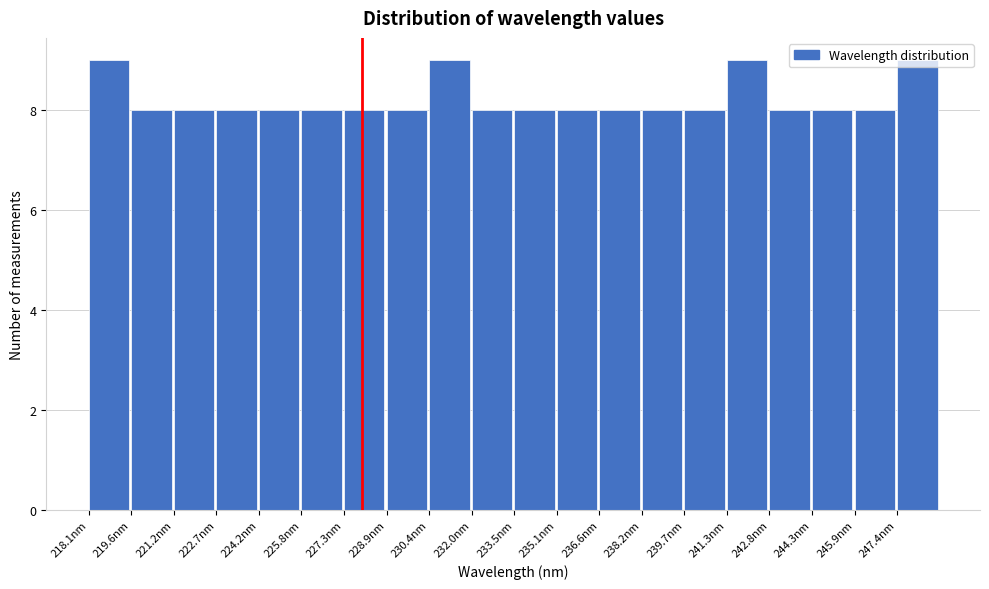

Reading left to right, transcribe this chart: for each bar, give the range it covers on the x-axis and its height. Neither the bar edges nor the heights are printed on the chart, so give them approximately, as read against the axes.

218.0 to 219.6: 9
219.6 to 221.2: 8
221.2 to 222.6: 8
222.6 to 224.2: 8
224.2 to 225.8: 8
225.8 to 227.4: 8
227.4 to 228.8: 8
228.8 to 230.4: 8
230.4 to 232.0: 9
232.0 to 233.6: 8
233.6 to 235.0: 8
235.0 to 236.6: 8
236.6 to 238.2: 8
238.2 to 239.8: 8
239.8 to 241.2: 8
241.2 to 242.8: 9
242.8 to 244.4: 8
244.4 to 245.8: 8
245.8 to 247.4: 8
247.4 to 249.0: 9